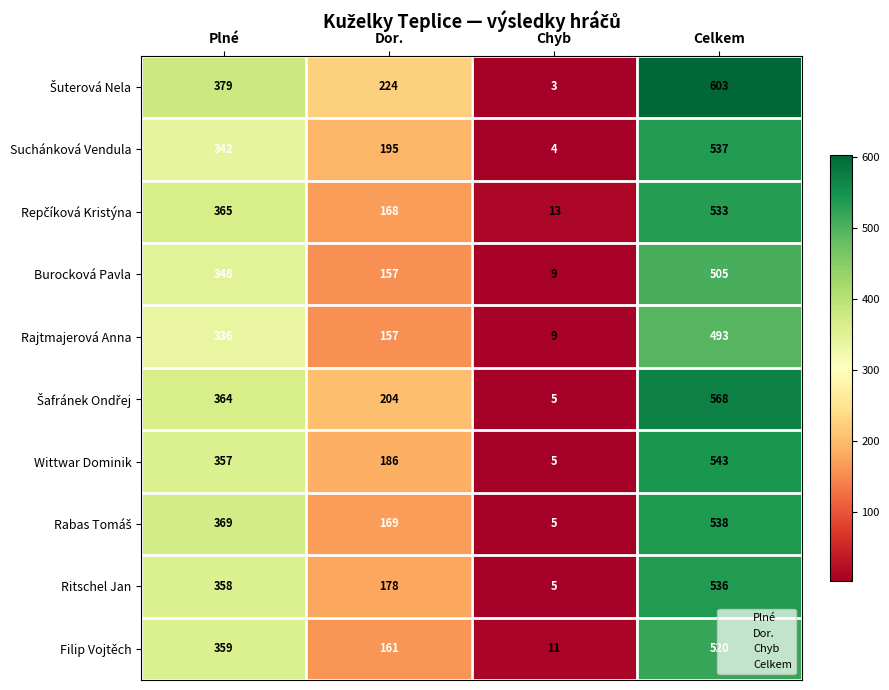

What is the maximum value shown in the chart?

603